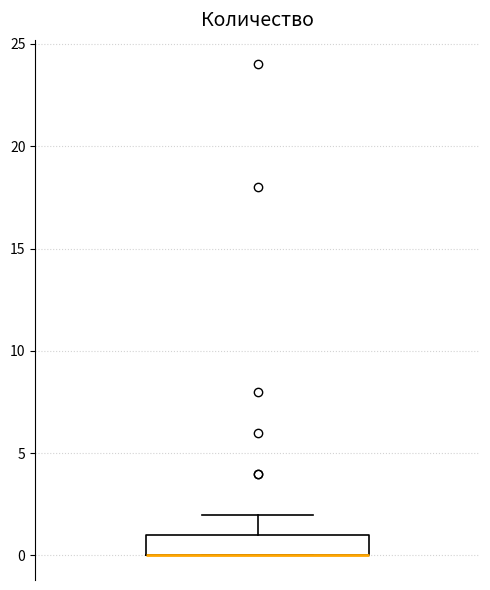

Transcribe this box plot: give where the median line is, the range the box spans, and where the two whiskers end, as read against the y-axis. The values are not printed on the chart, so give them approximately, as read against the axis.

median 0 (drawn on the box's lower edge), box 0 to 1, whiskers 0 to 2